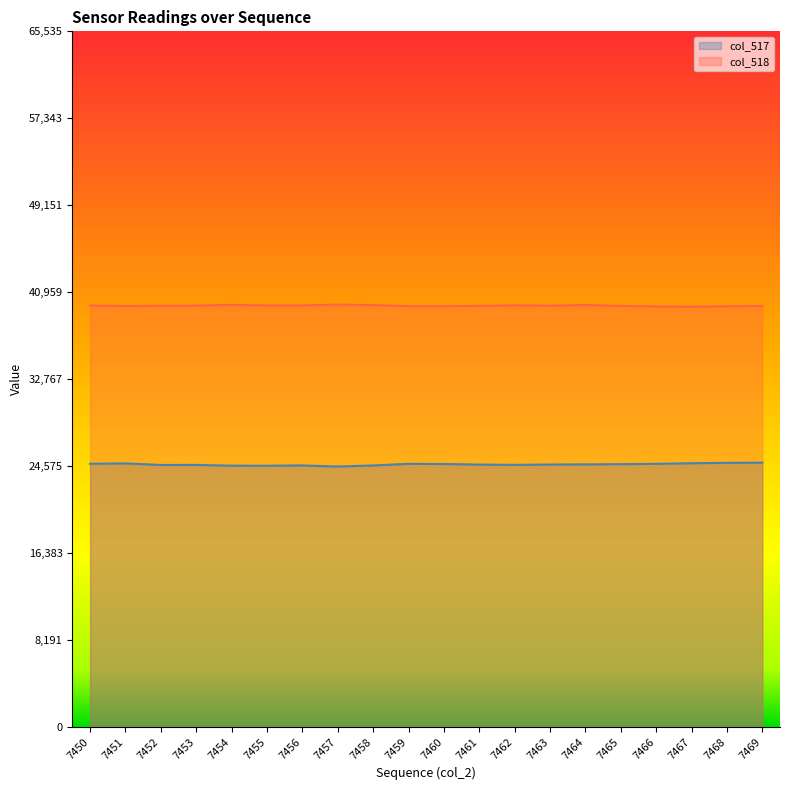

What is the difference between the maximum and minimum values in the col_518 series?

200